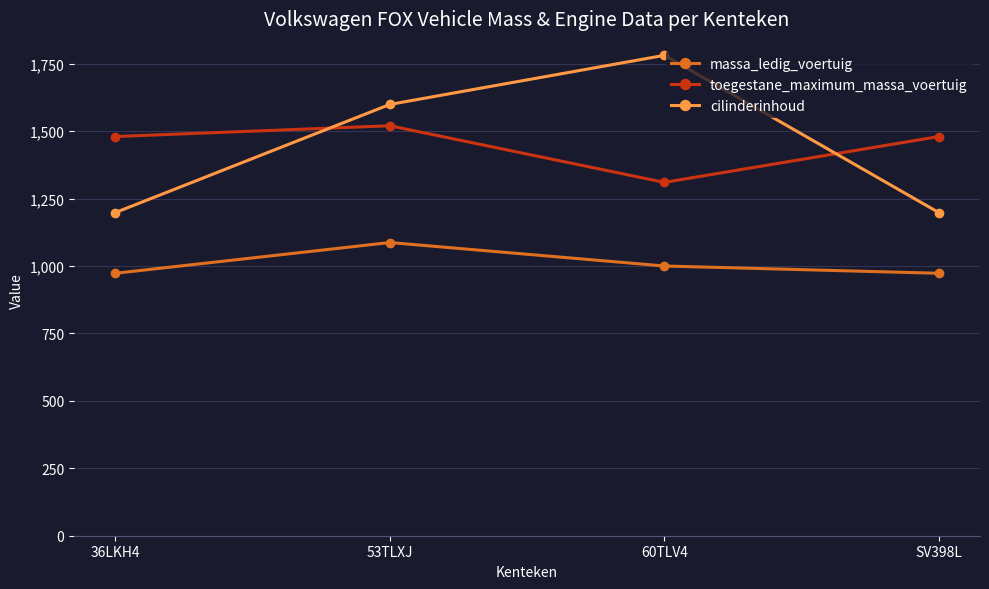

What are all the series names shown in the legend?

massa_ledig_voertuig, toegestane_maximum_massa_voertuig, cilinderinhoud